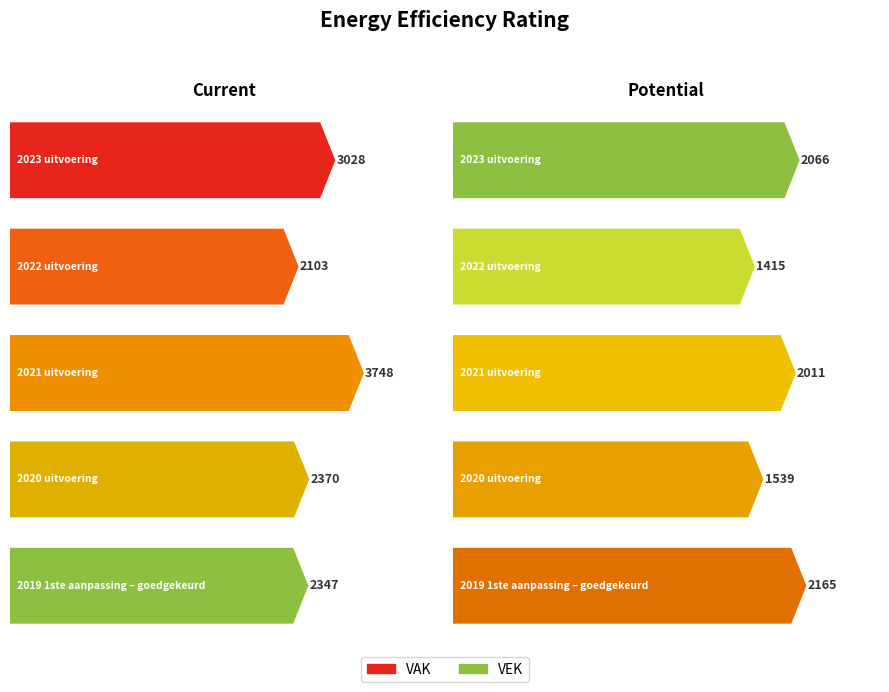

Rank the series by their maximum value, from highest to lowest.

VAK, VEK